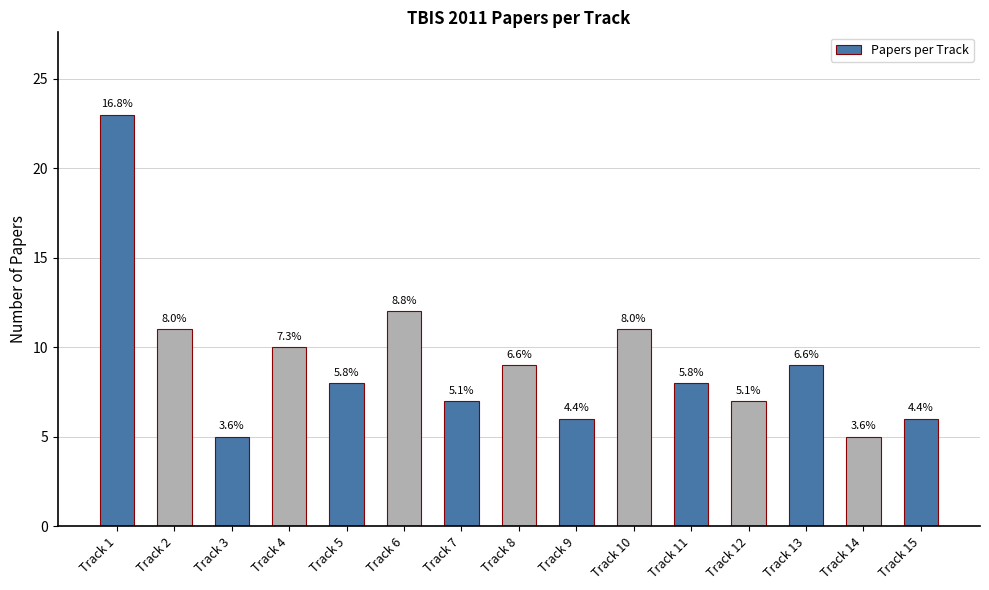

How many bars are there in total?

15